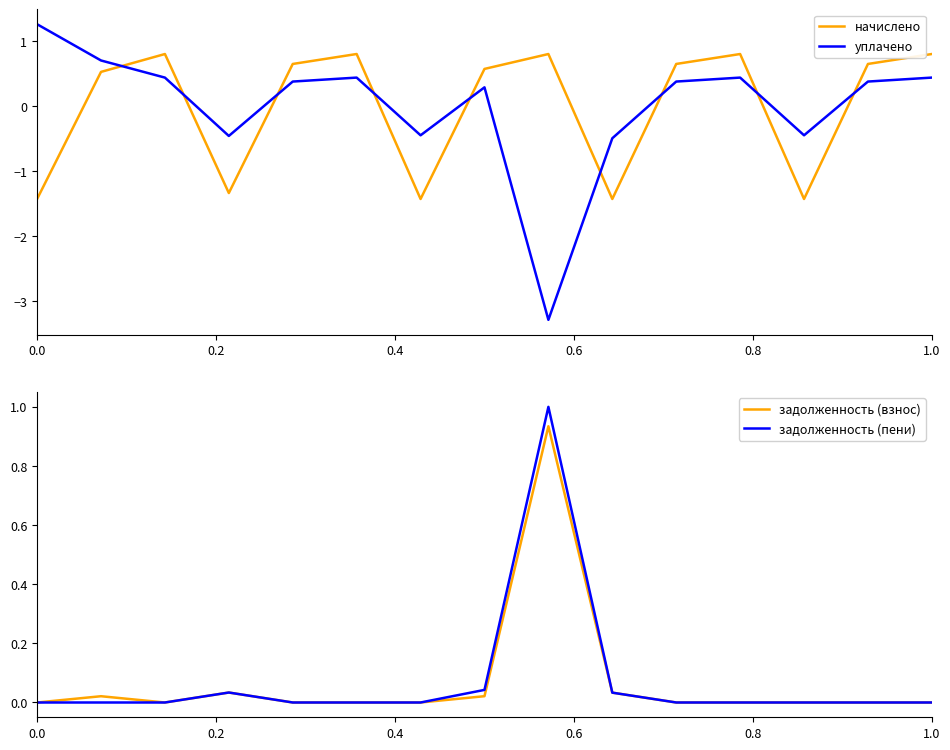

Does the chart have visible grid lines?

No